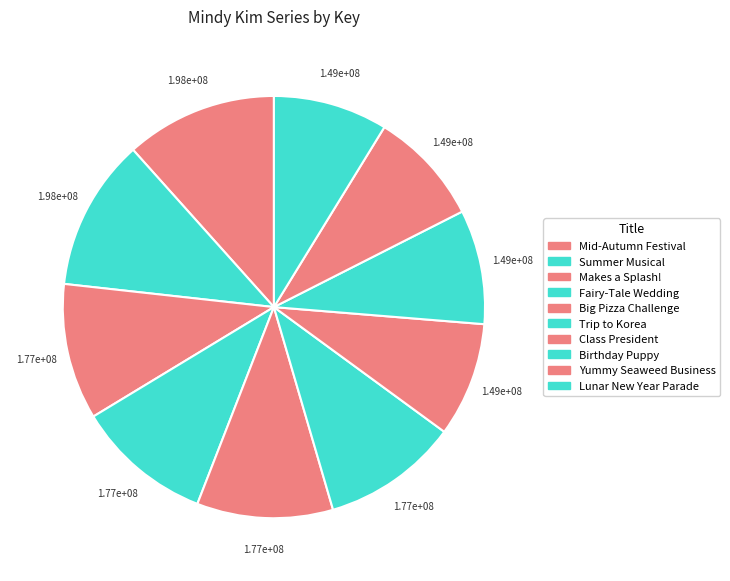

Count the number of slices in the pie.

10